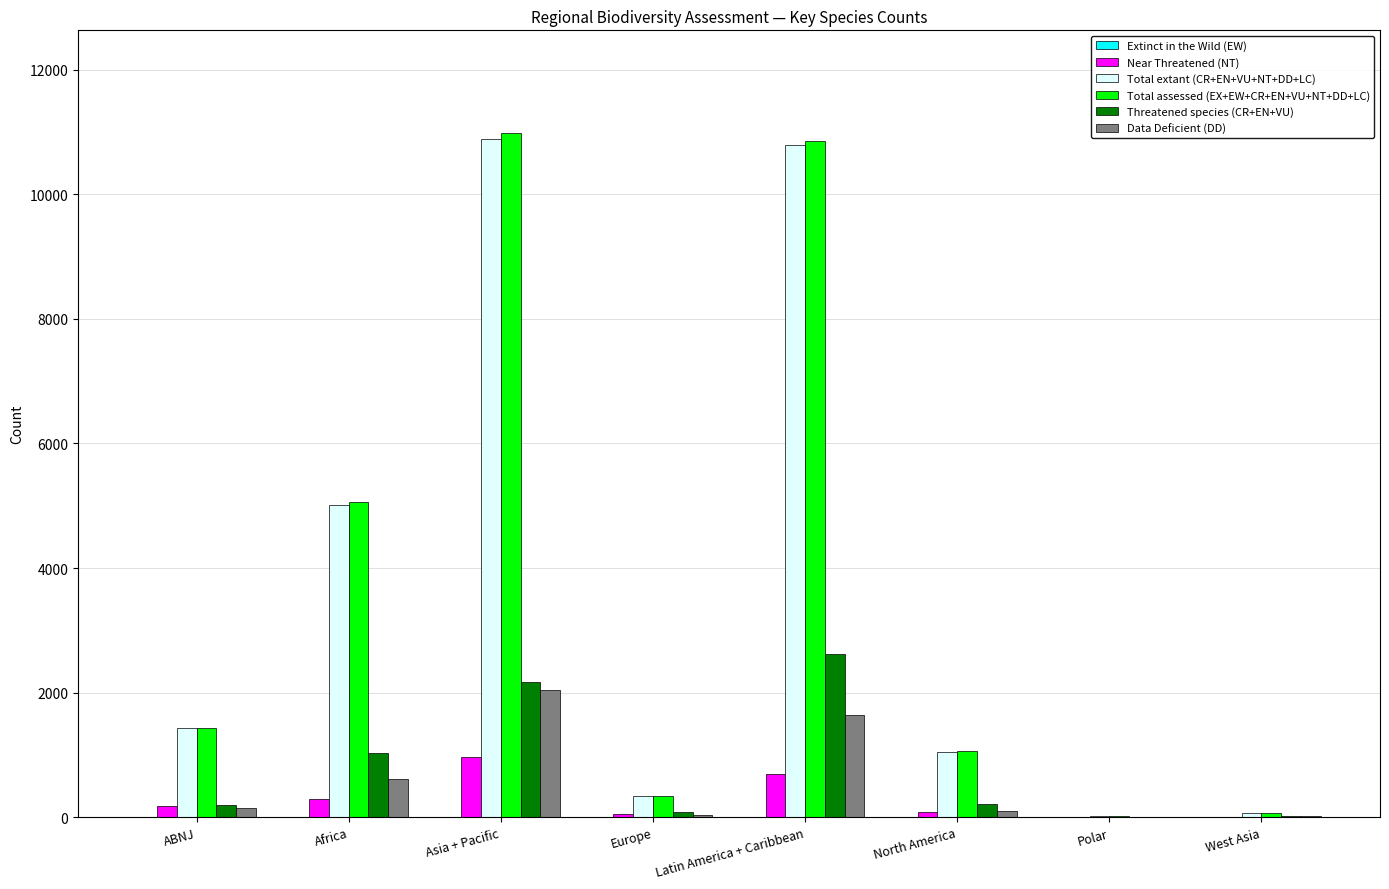

Where is Near Threatened (NT) nearest to the value 486?

Africa